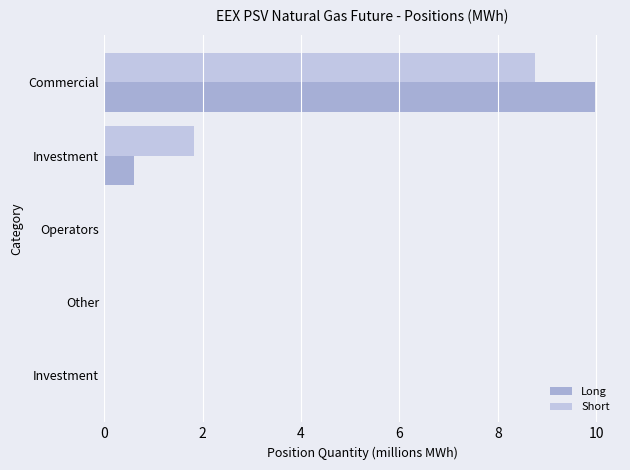

Count the number of data series in this chart.

2